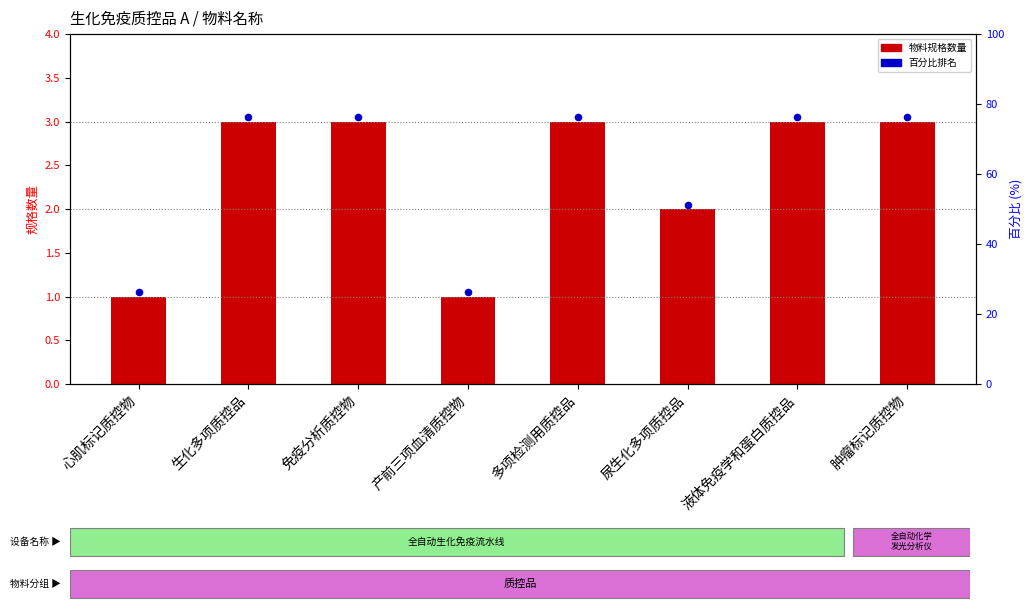

What is the ratio of the value at 尿生化多项质控品 to the value at 多项检测用质控品?

0.7